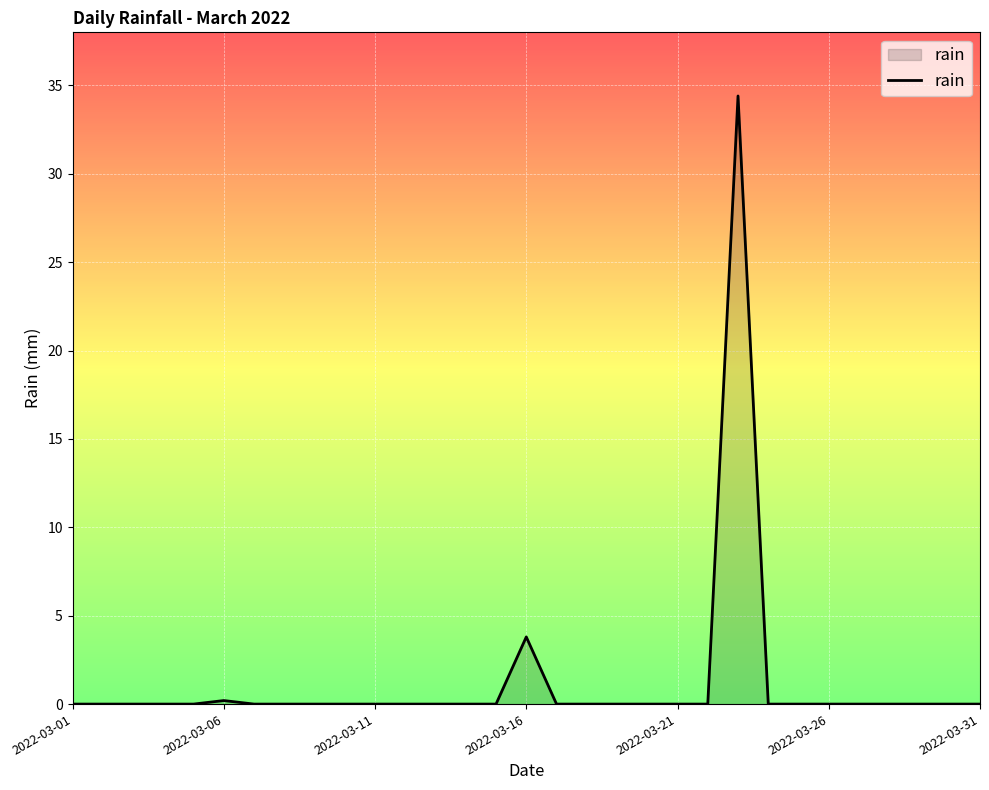

What is the average value?

1.2